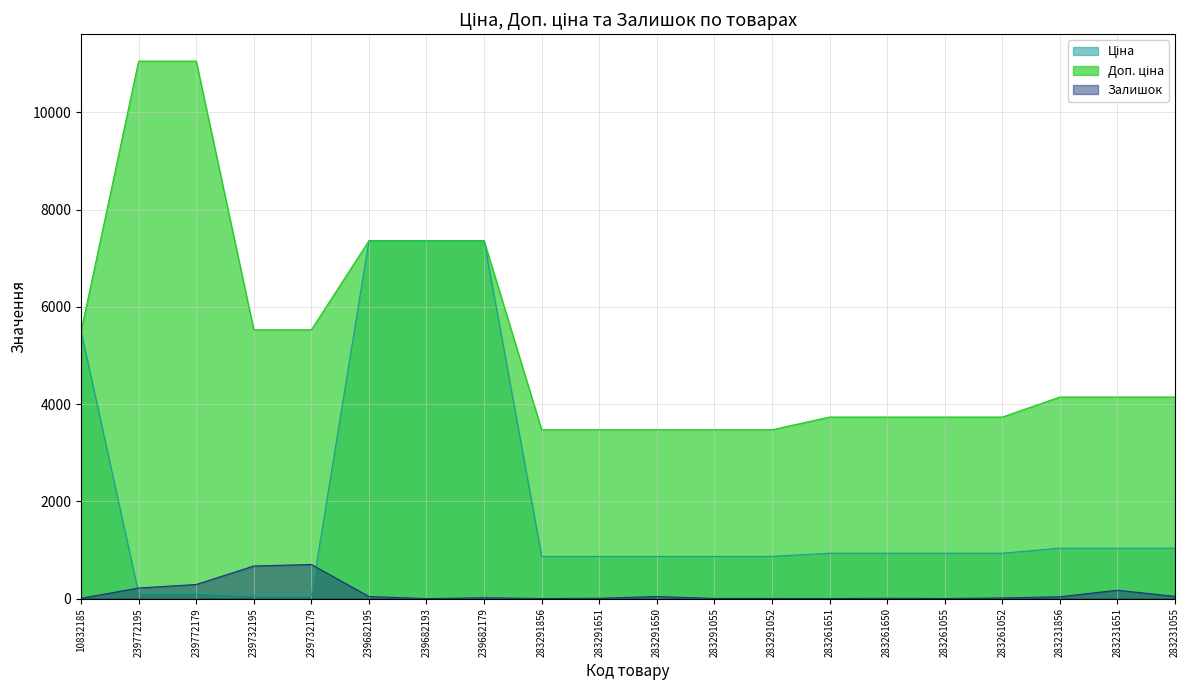

Count the number of categories in the chart.

20